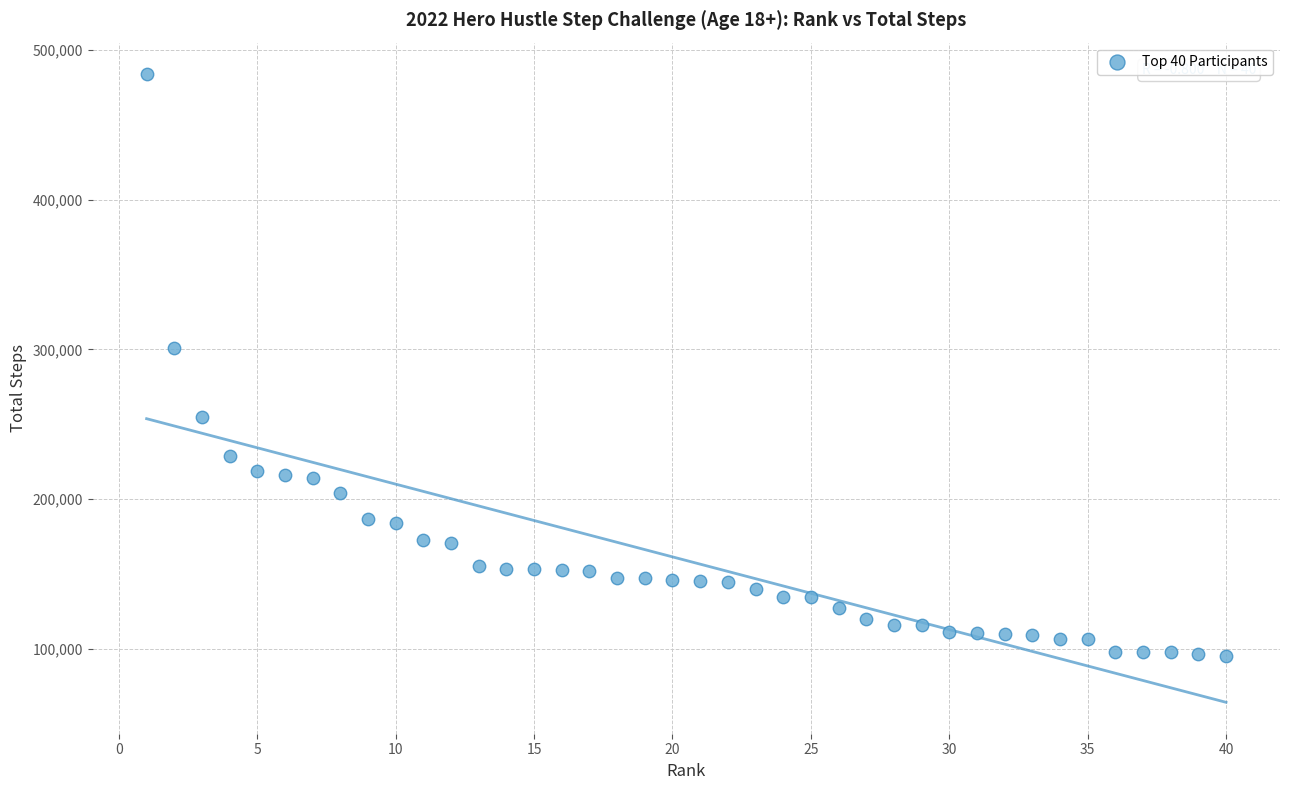

What is the range of X values (max minus min)?

39